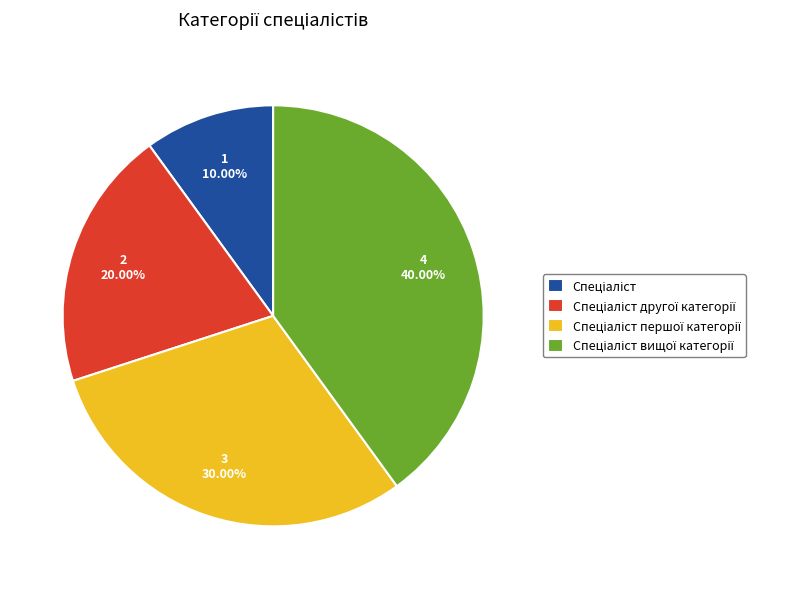

Is there any slice that represents more than half of the pie?

No